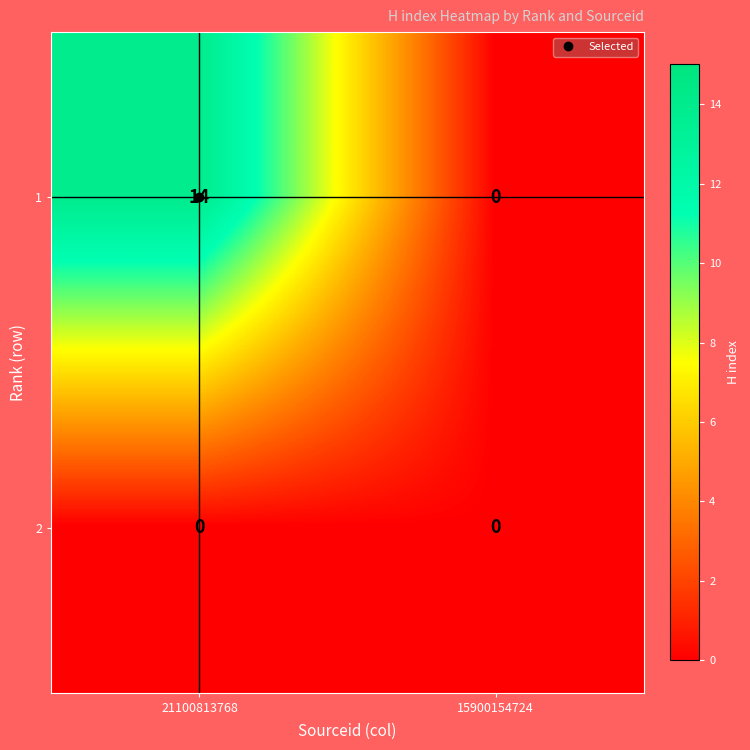

Rank the series by their maximum value, from lowest to highest.

2, 1